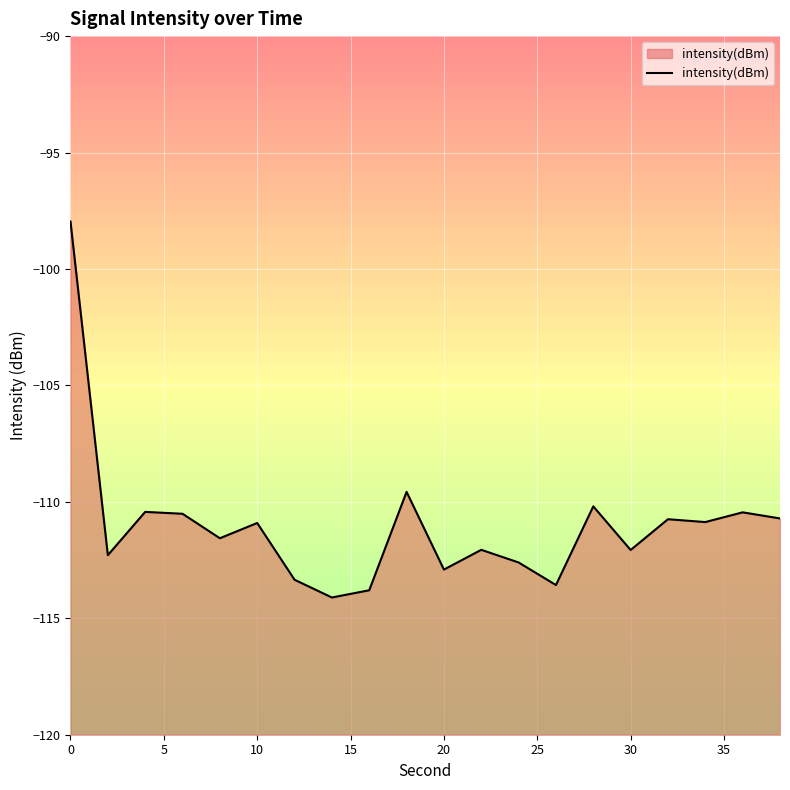

What is the minimum value shown in the chart?

-114.1